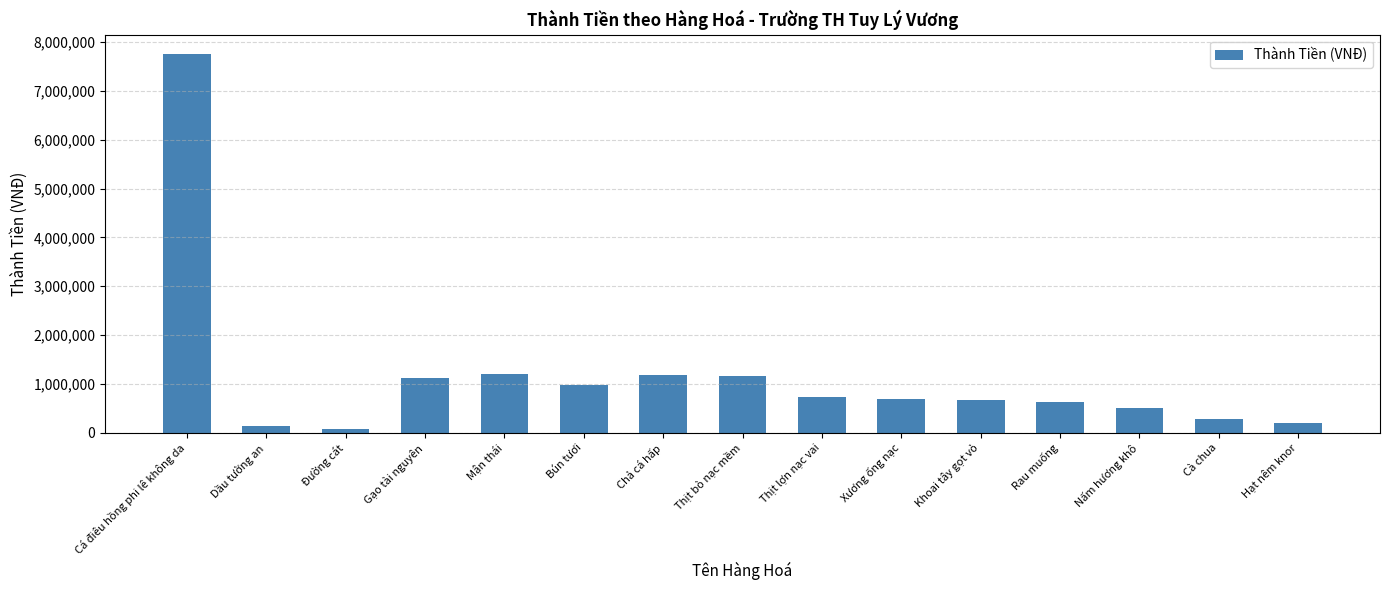

What is the difference between the maximum and minimum values?

7694300